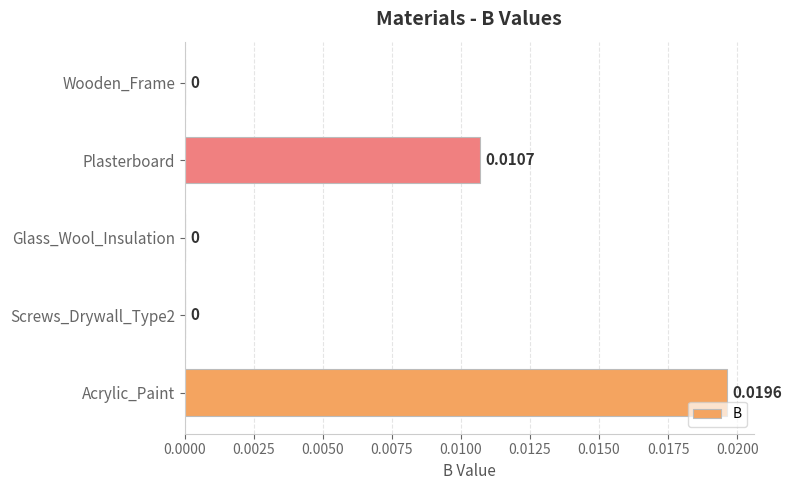

Between Glass_Wool_Insulation and Plasterboard, which is larger?

Plasterboard